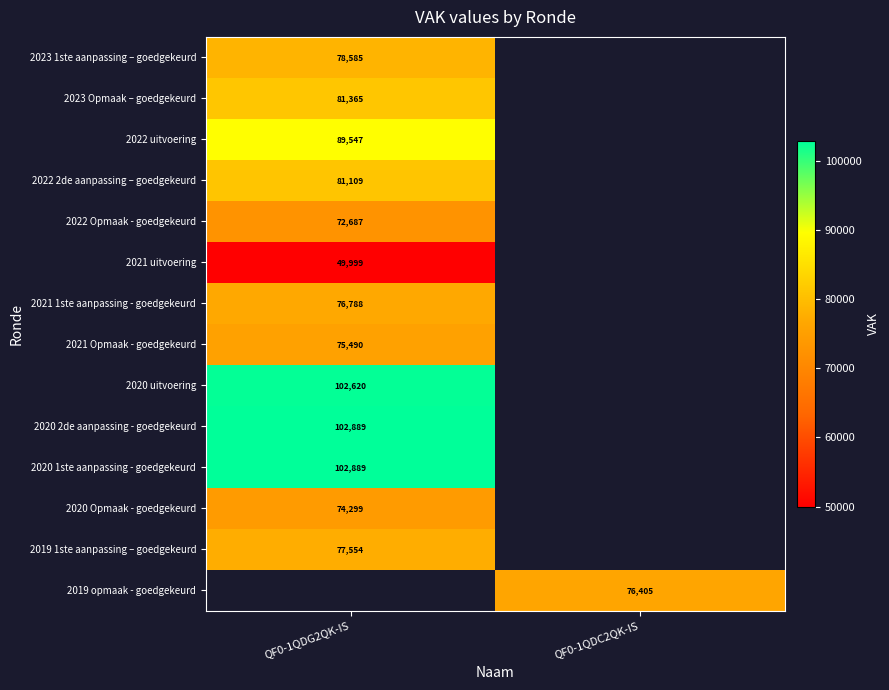

The 2022 2de aanpassing – goedgekeurd series shows 114800 at QF0-1QDG2QK-IS. True or false?

False